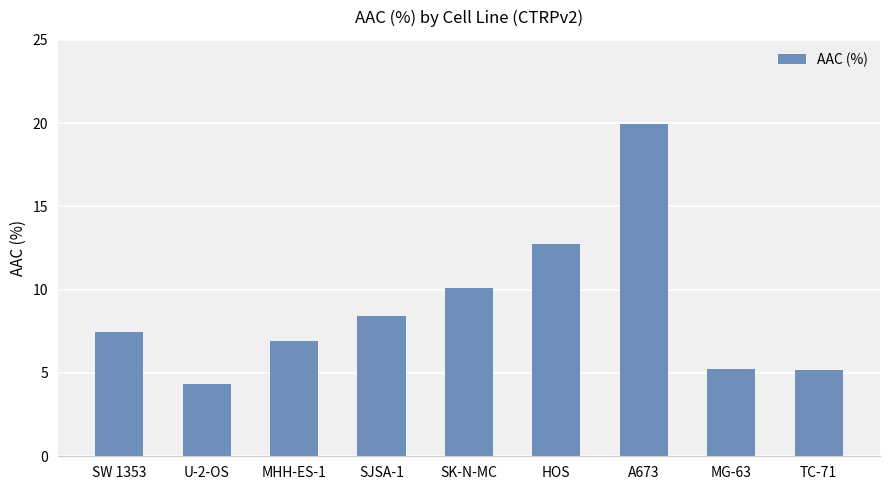

What is the sum of all values?

80.3